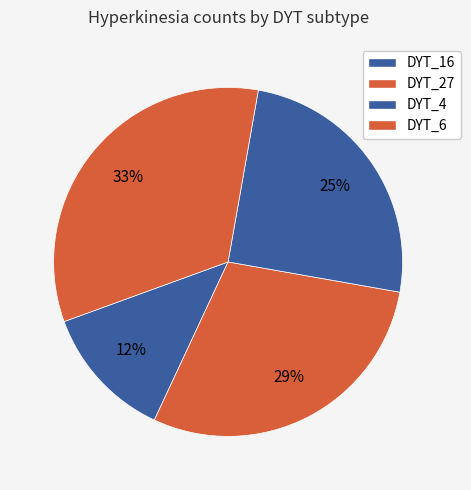

Rank the categories by value from lowest to highest.

DYT_16, DYT_4, DYT_27, DYT_6